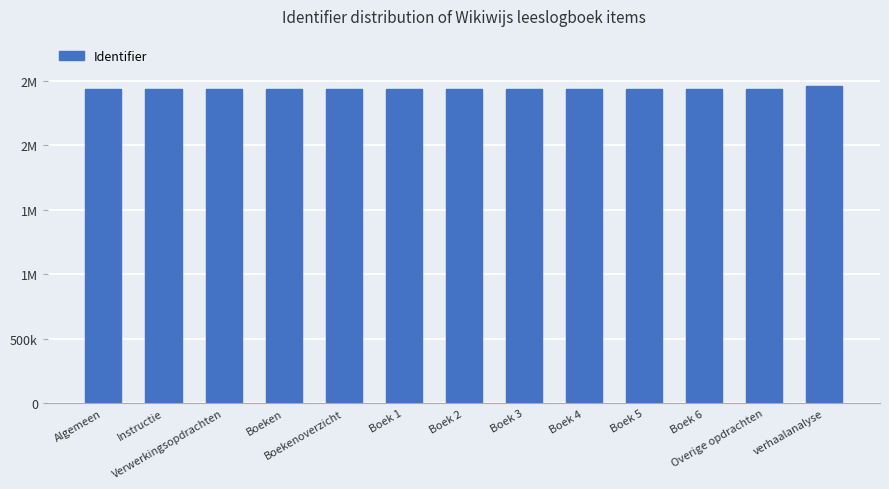

Does the chart contain any negative values?

No